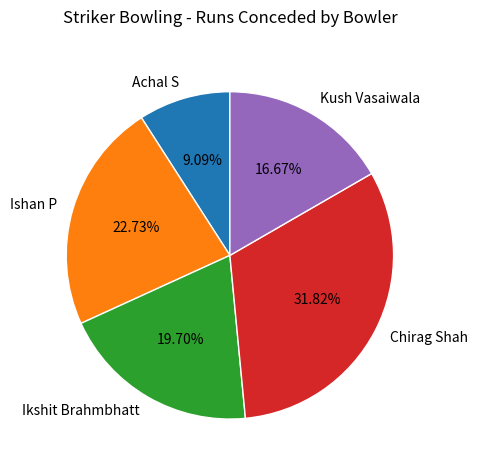

What is the largest slice in the pie chart?

Chirag Shah